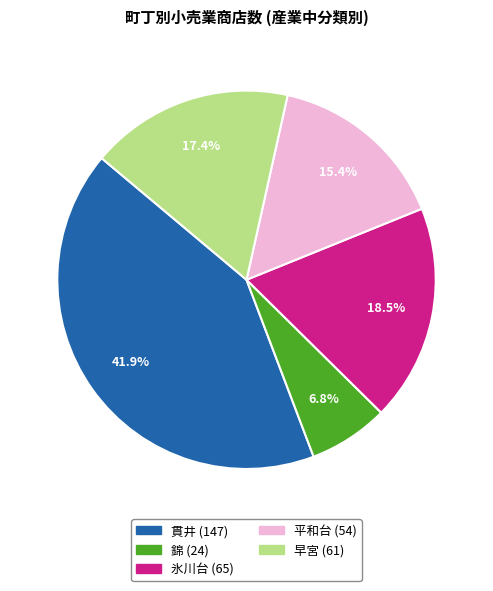

How many slices are in this pie chart?

5